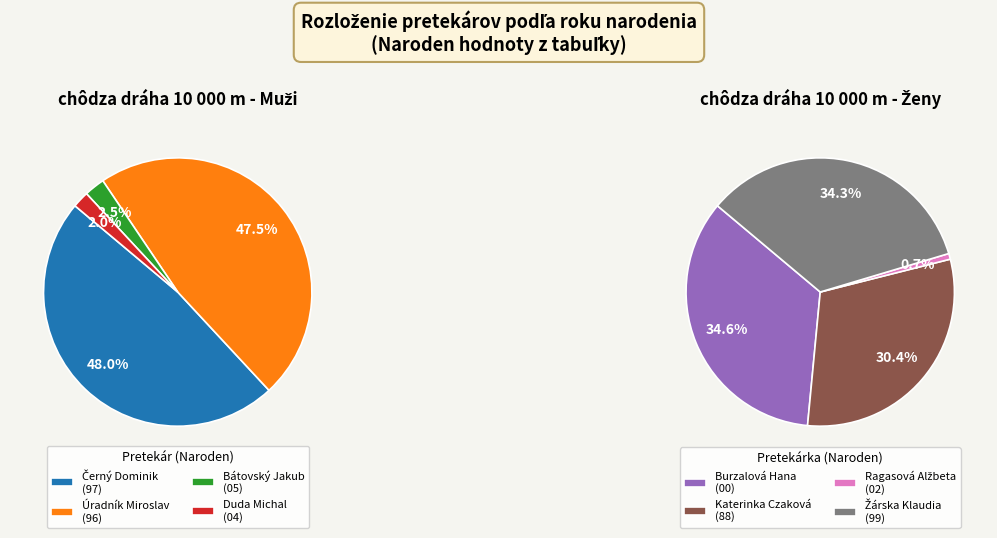

Is it true that 2 is 17% of the pie?

False